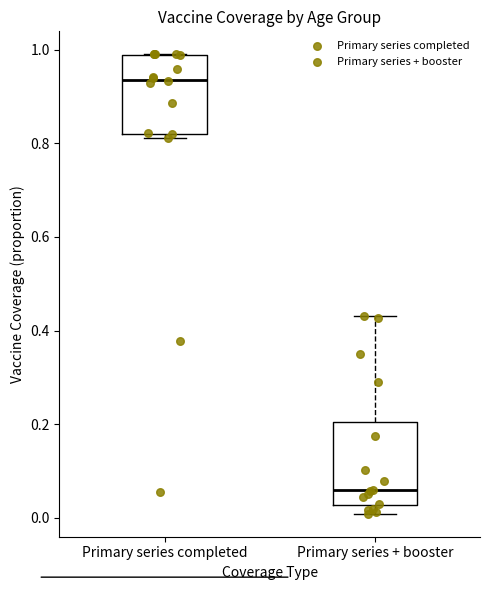

Where is the upper edge of the box for Primary series completed on the y-axis? The values are not printed on the chart, so give them approximately, as read against the axis.

0.98